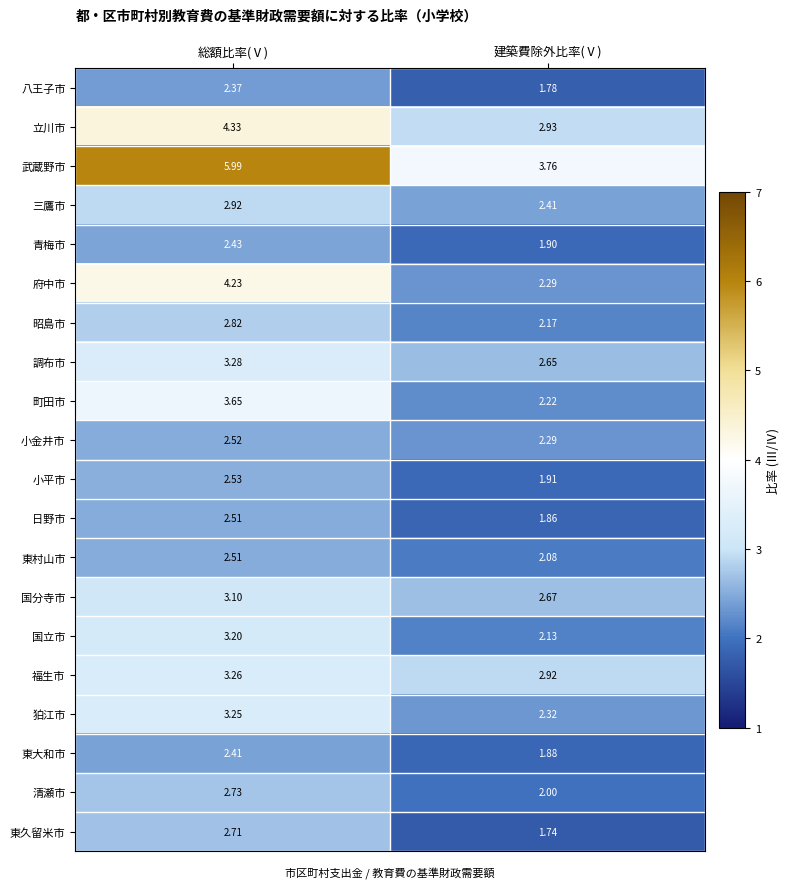

Which series has the largest total across all categories?

武蔵野市